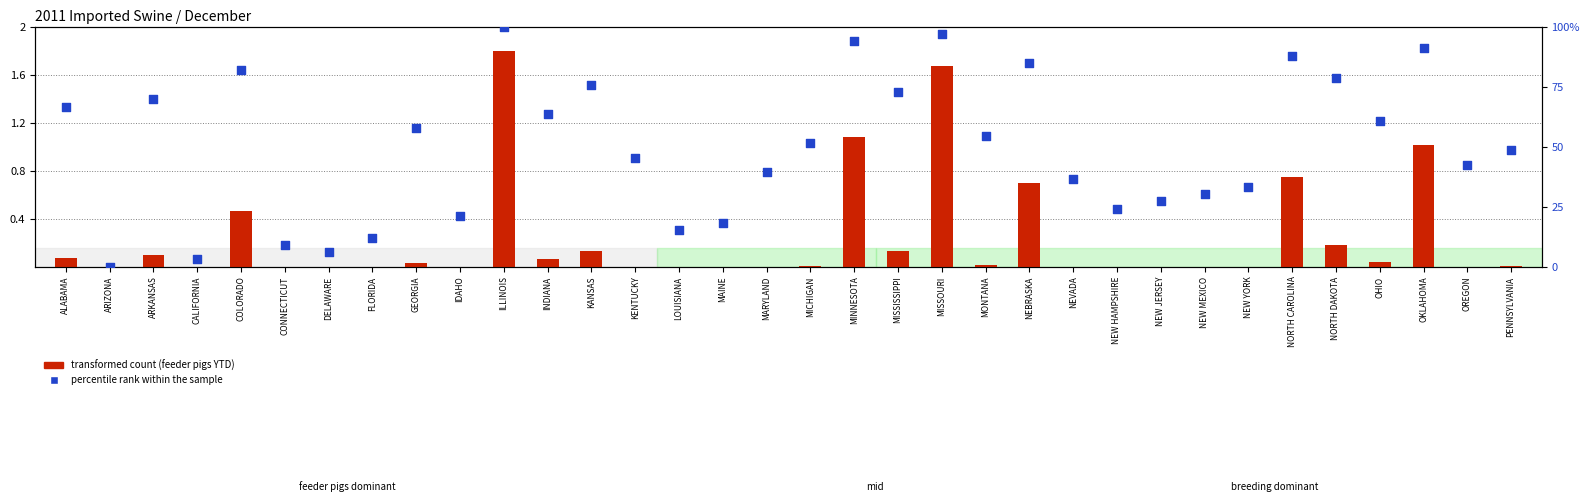

Which series has the largest Y range (max minus min)?

percentile rank within the sample